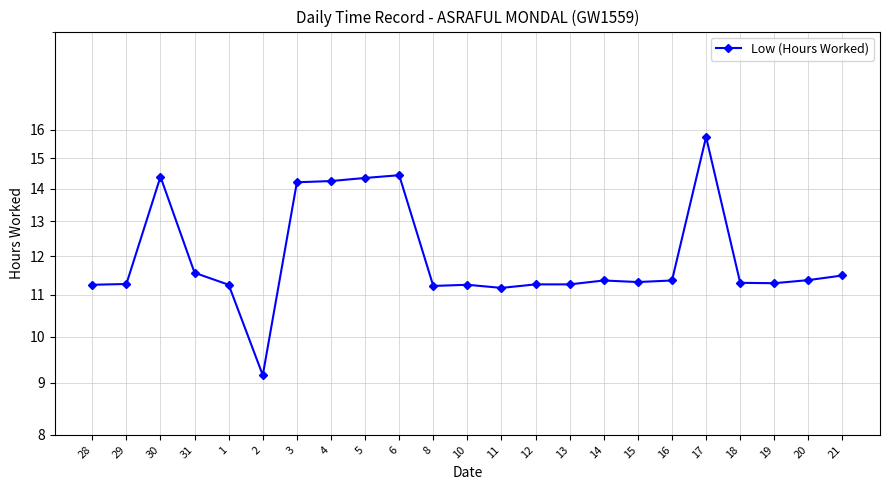

At which category does the chart reach its peak across all series?

17